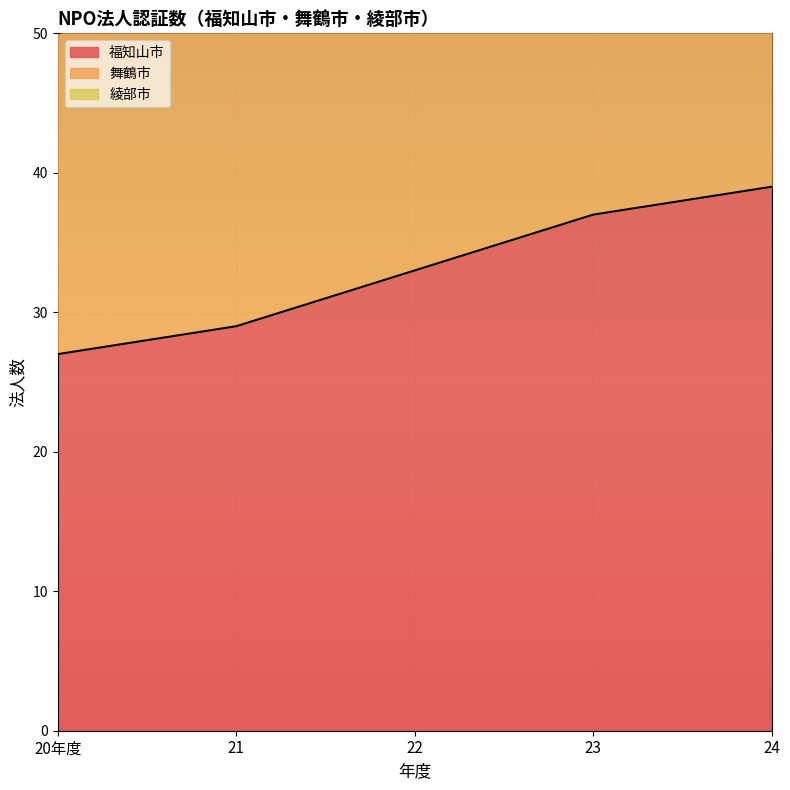

What value does the 舞鶴市 series have at 23, to the nearest 5?

65